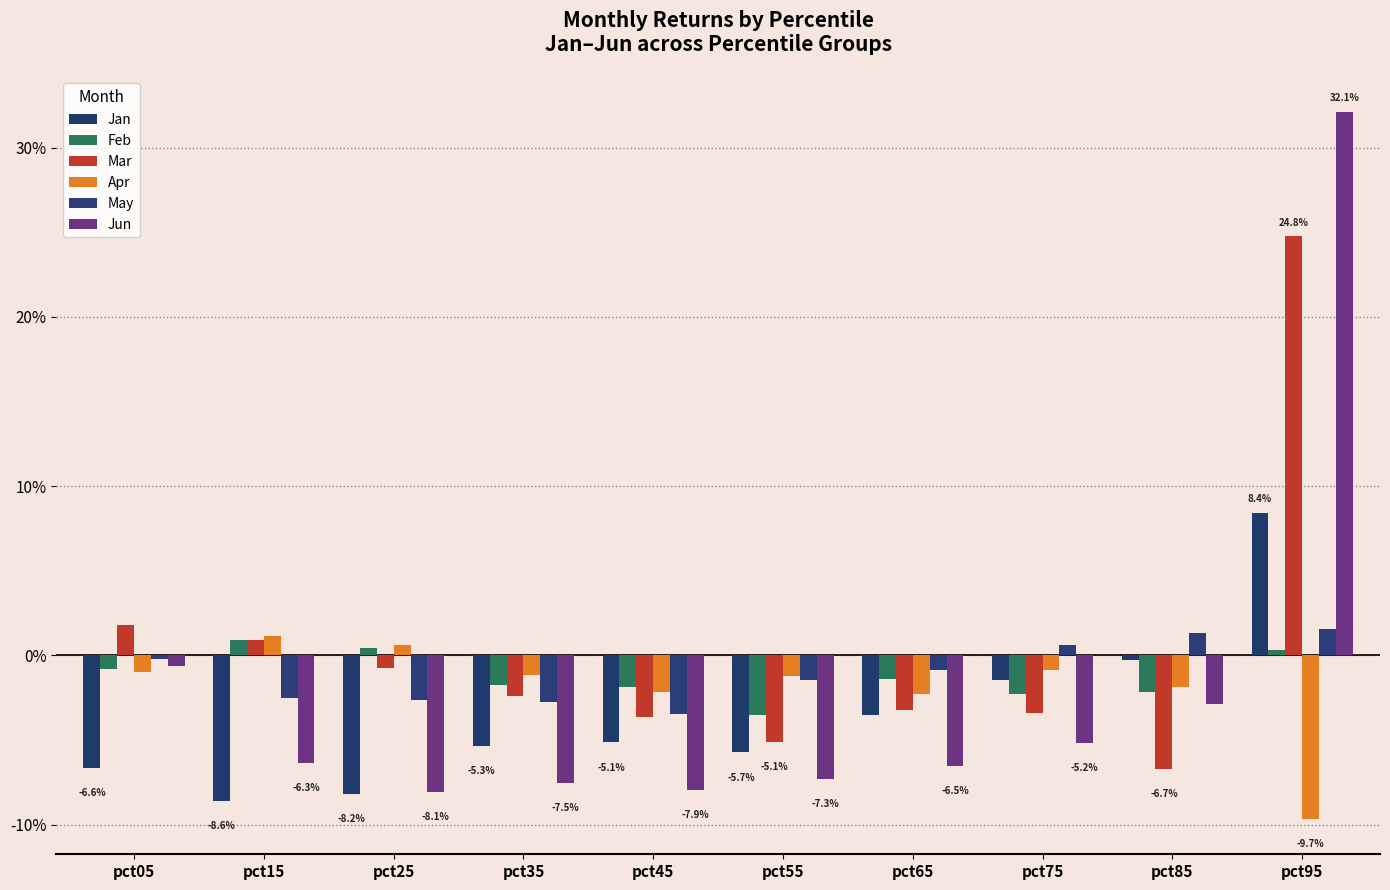

Rank the categories by Jan value from lowest to highest.

pct15, pct25, pct05, pct55, pct35, pct45, pct65, pct75, pct85, pct95